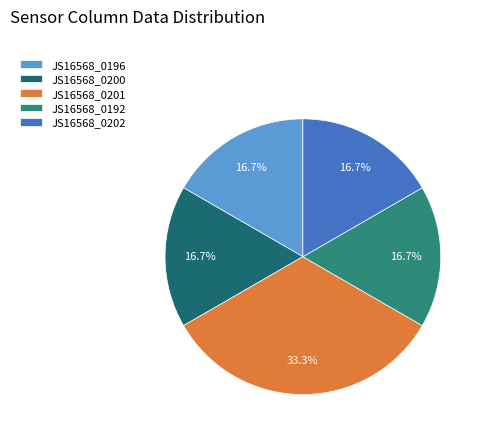

How many slices are in this pie chart?

5